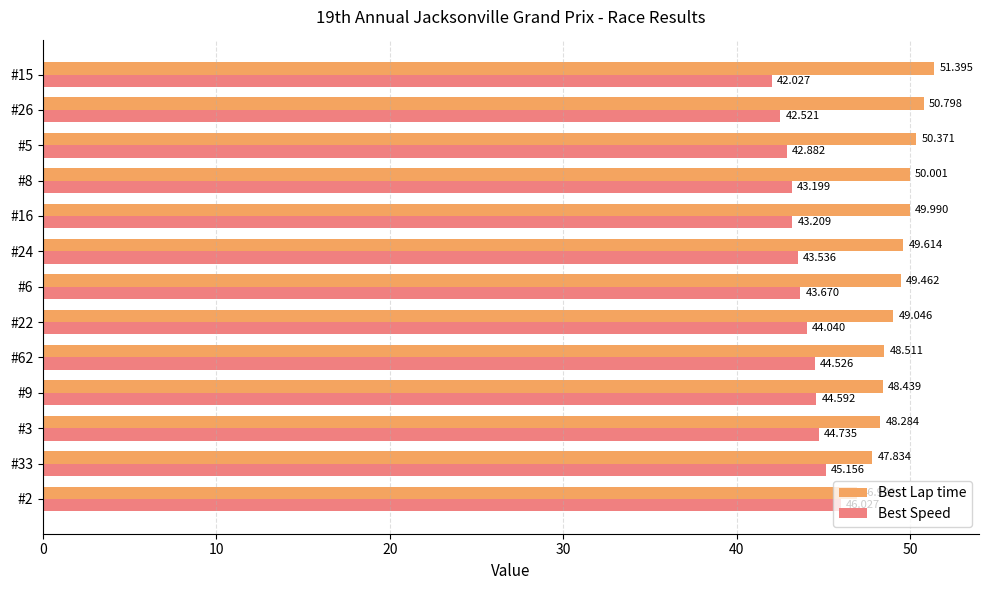

Which series has the largest total across all categories?

Best Lap time